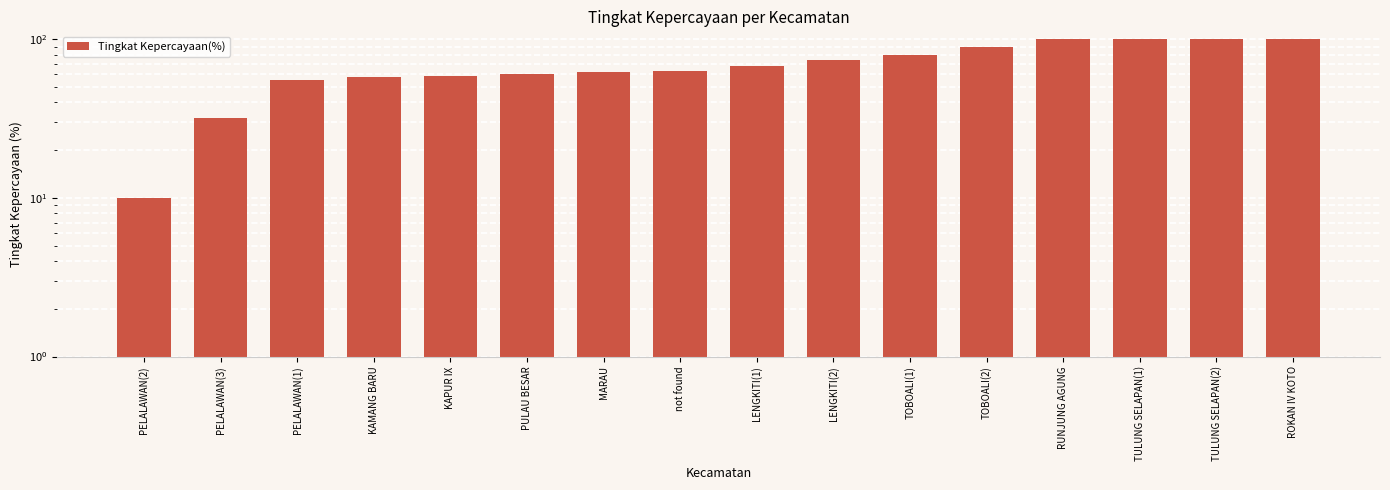

Reading right to left, list all the values displayed in this chart.

ROKAN IV KOTO=100	TULUNG SELAPAN(2)=100	TULUNG SELAPAN(1)=100	RUNJUNG AGUNG=100	TOBOALI(2)=89	TOBOALI(1)=80	LENGKITI(2)=74	LENGKITI(1)=68	not found=63	MARAU=62	PULAU BESAR=60	KAPUR IX=59	KAMANG BARU=58	PELALAWAN(1)=55	PELALAWAN(3)=32	PELALAWAN(2)=10